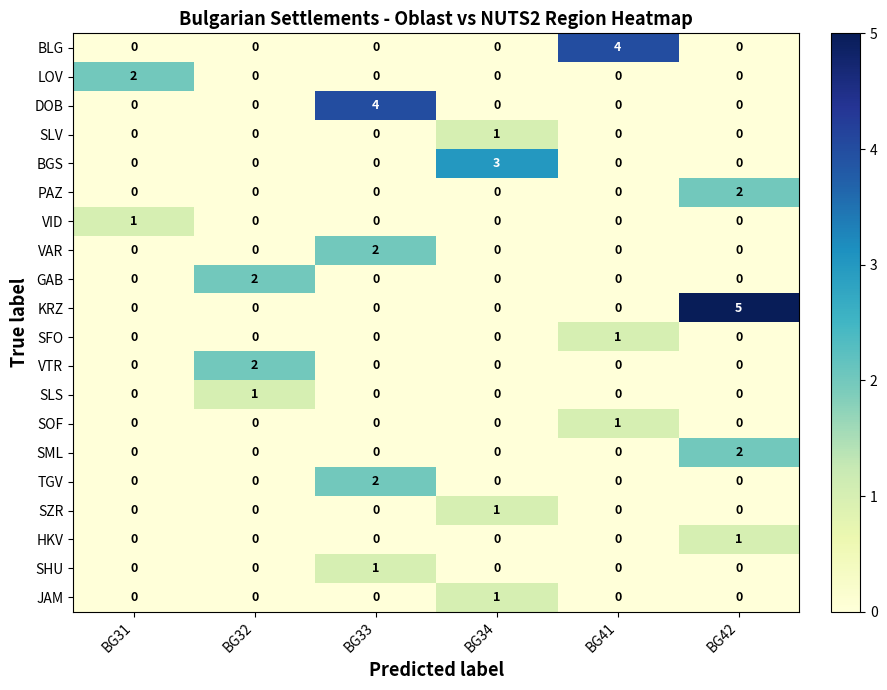

What is the maximum value shown in the chart?

5